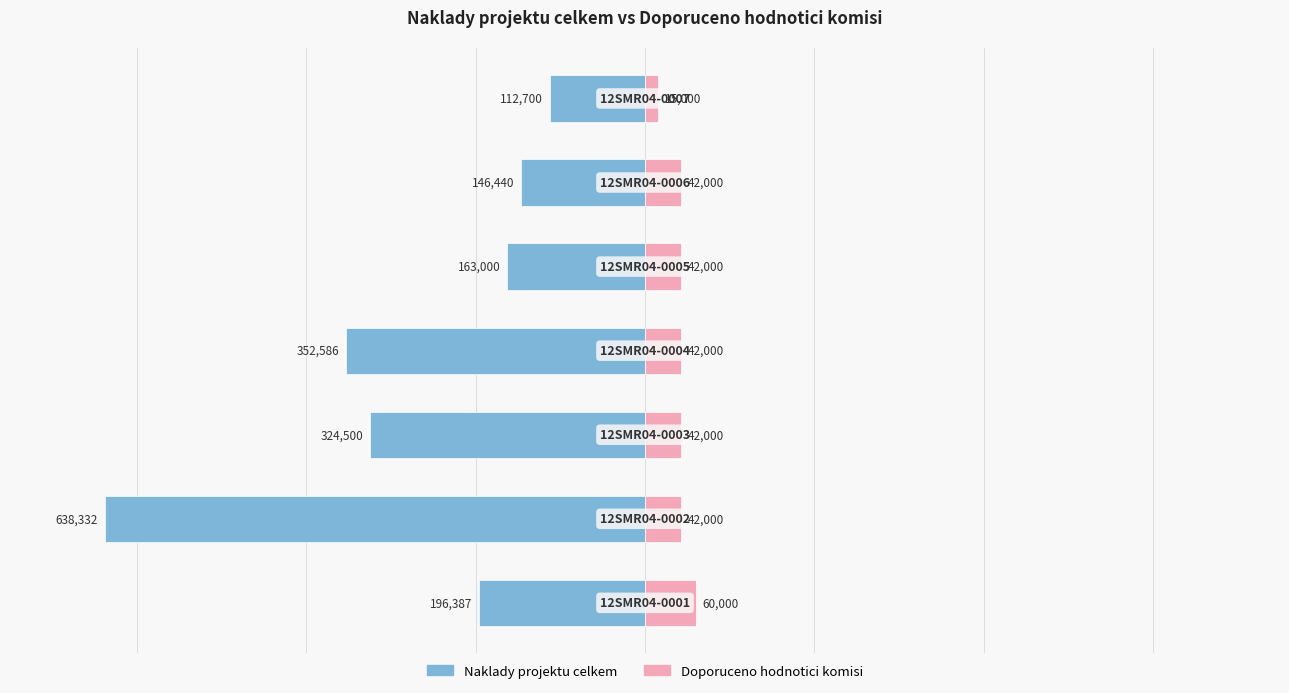

True or false: Naklady projektu celkem has a value of -638332 at −600000.

True